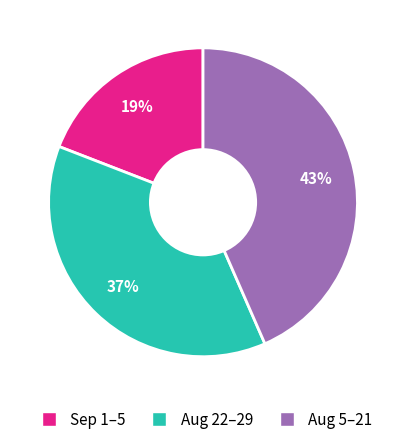

Does any single category account for the majority?

No